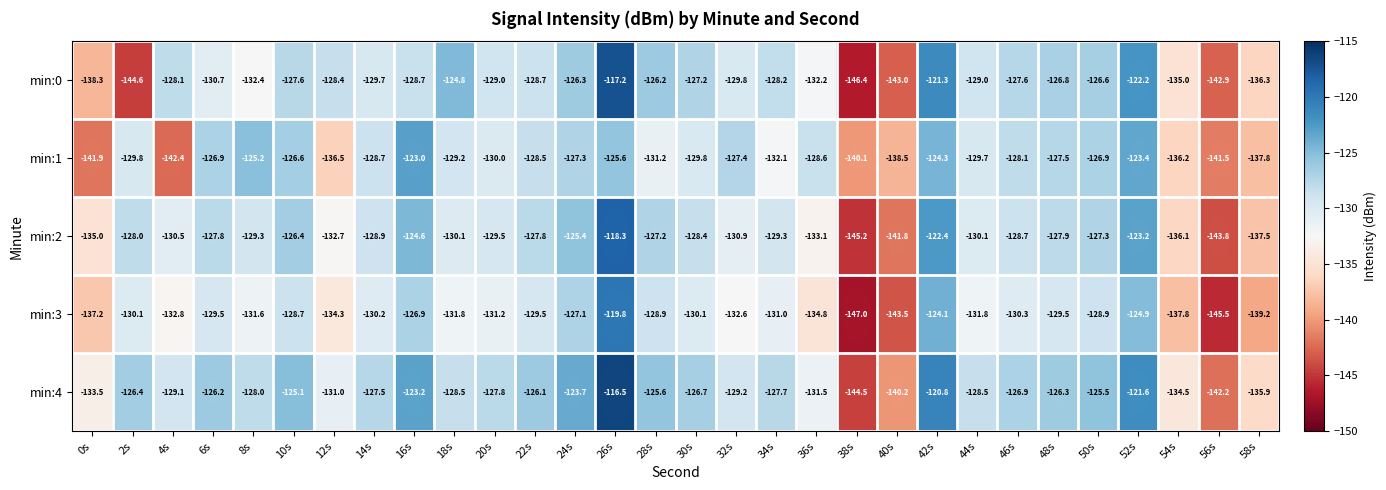

Where is min:1 nearest to the value -132?

34s